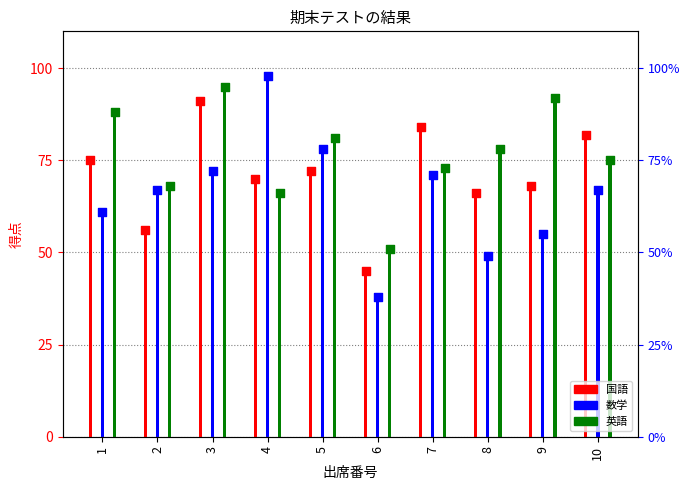

Which series reaches the minimum Y coordinate?

数学 (マーカー)